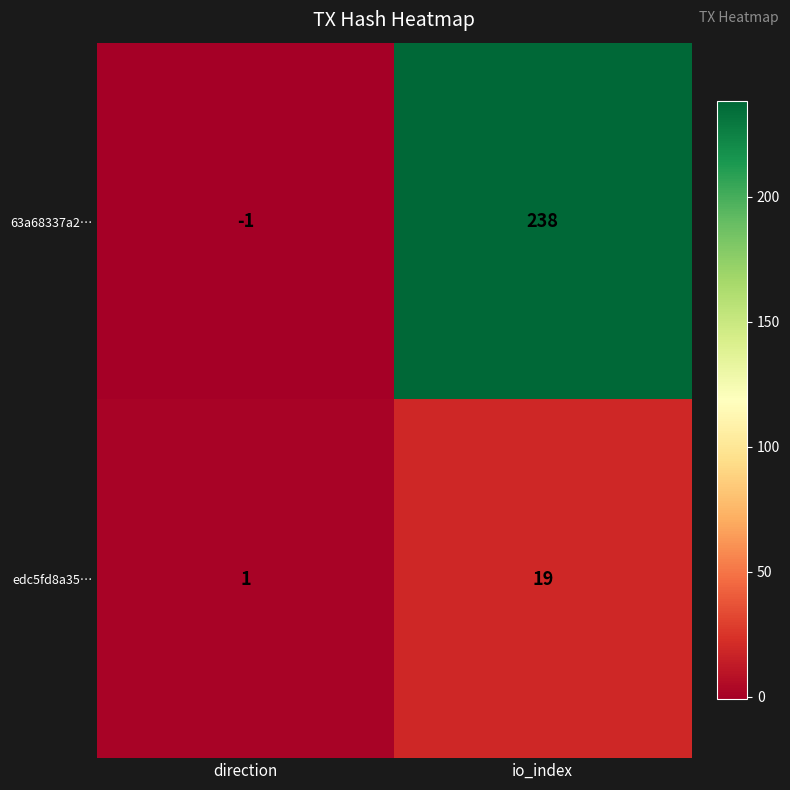

Where is 63a68337a2… nearest to the value 118?

direction